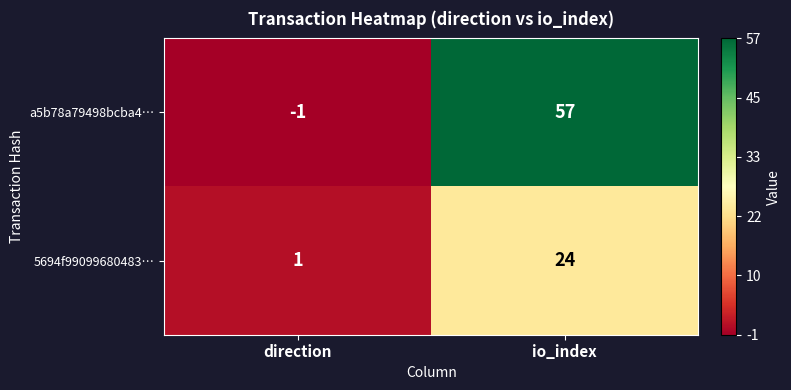

Which series changed the most between direction and io_index?

a5b78a79498bcba4…